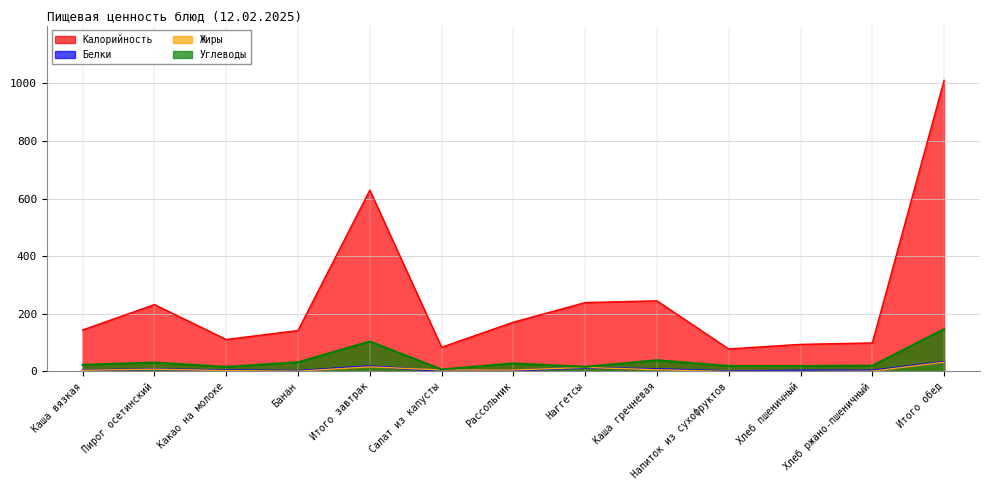

The value of Калорийность at Итого завтрак is 1068. True or false?

False